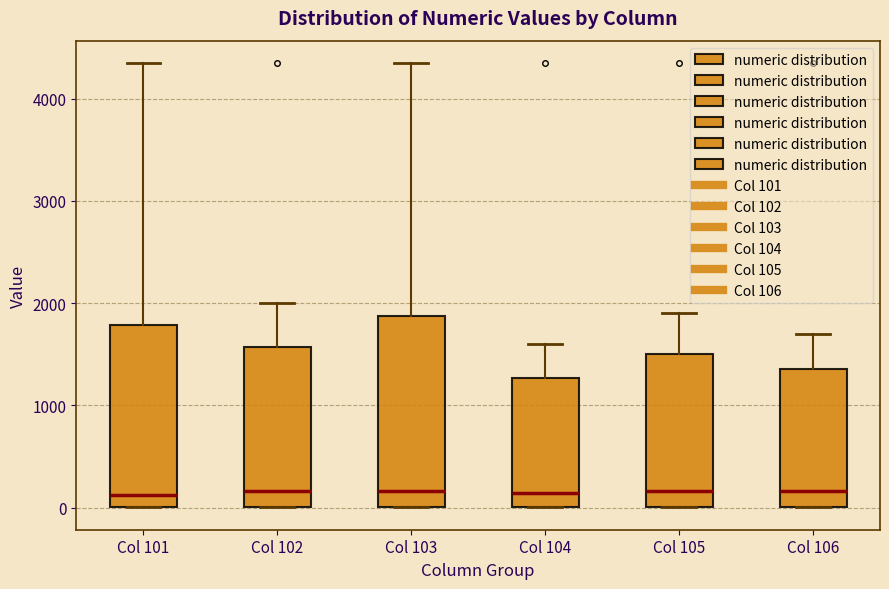

Where does the upper whisker of the box for Col 105 end on the y-axis? The values are not printed on the chart, so give them approximately, as read against the axis.

1900